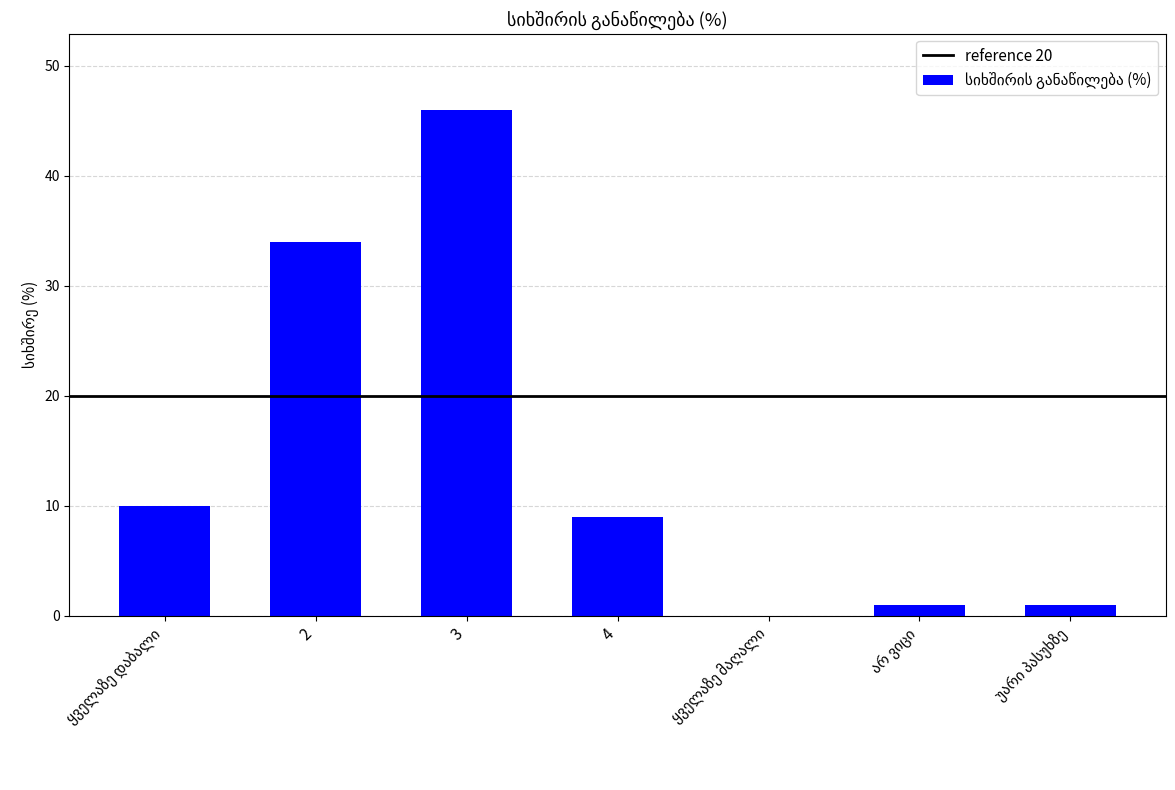

What is the sum of all values?

101